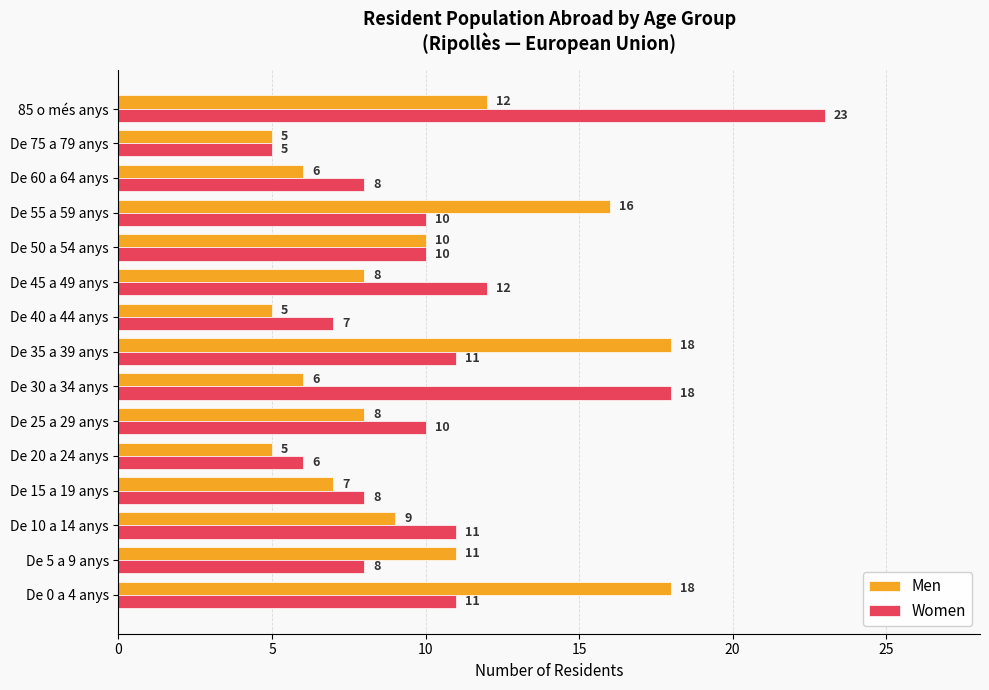

What is the maximum value for Women?

23